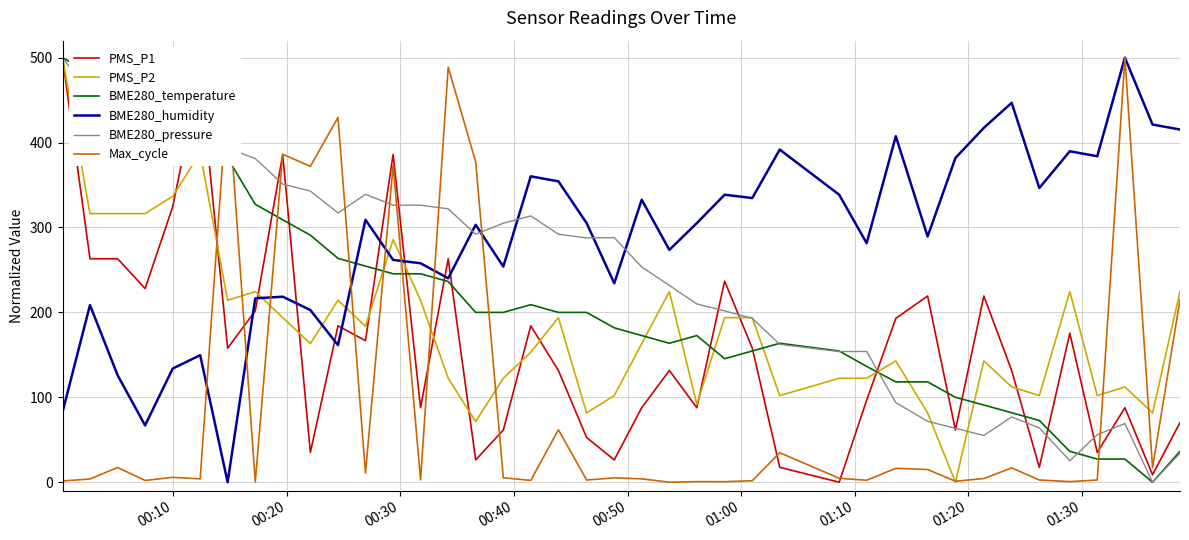

How many categories are shown in the chart?

40